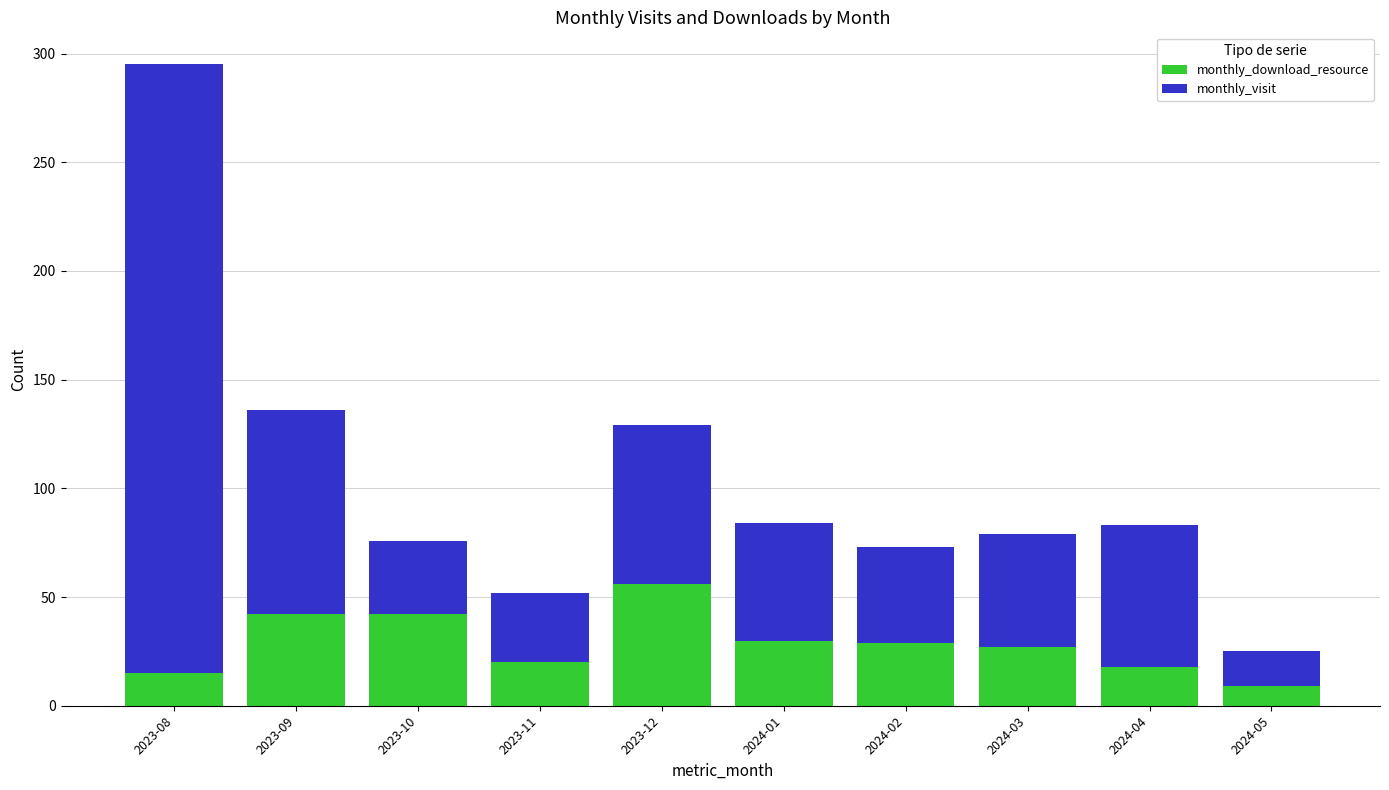

Are the bars grouped side by side (vs. stacked)?

No